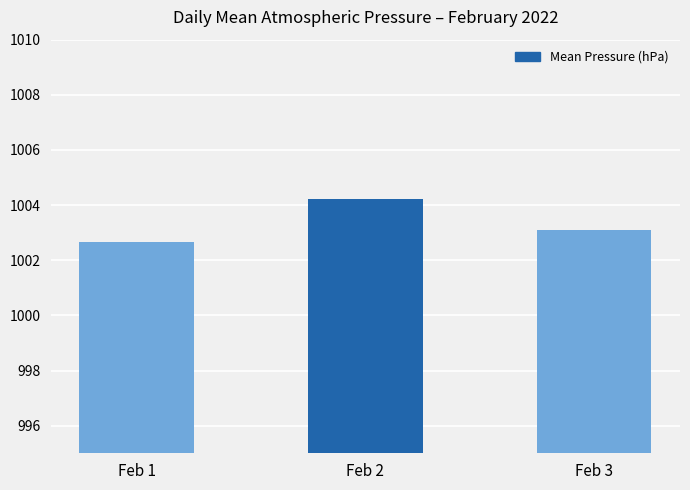

How many values are between 1002 and 1004?

2